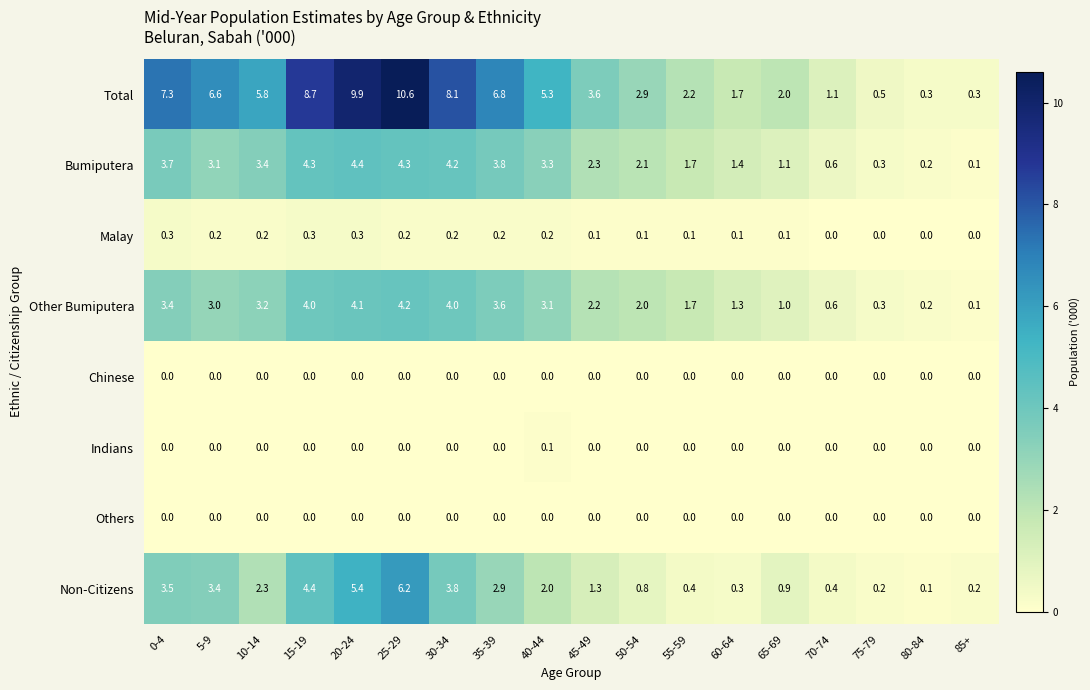

How many distinct data groups are displayed?

8